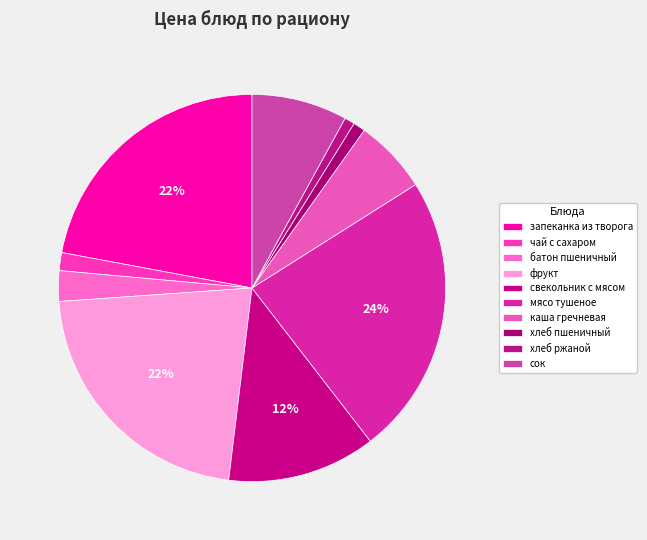

What percentage do чай с сахаром and хлеб пшеничный together represent?

2.5%